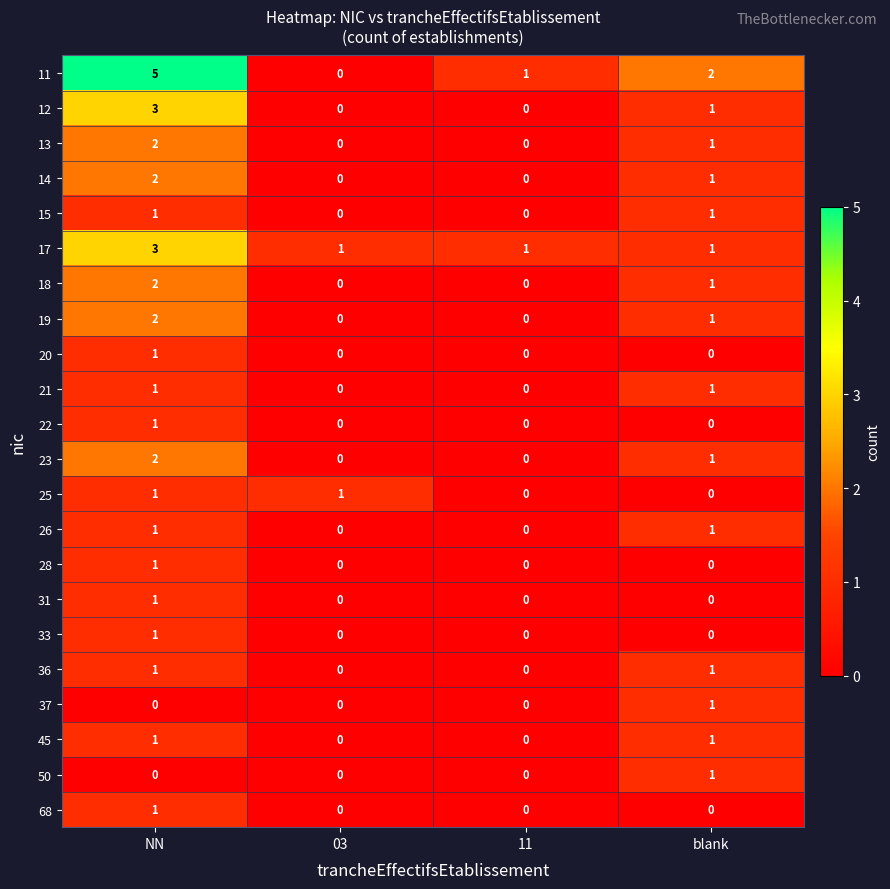

What is the greatest value displayed?

5